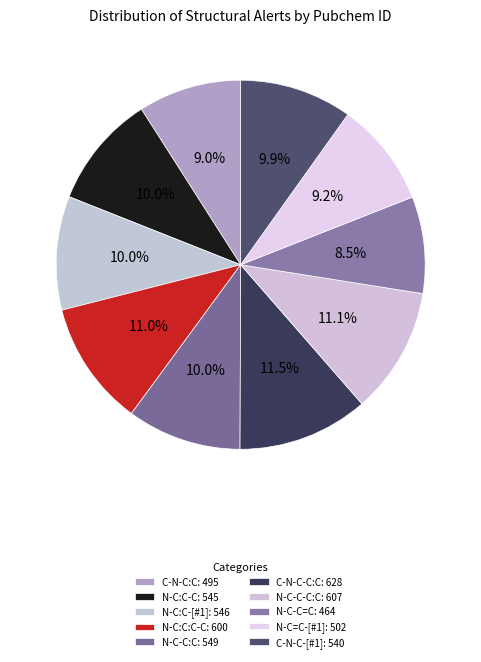

Count the number of slices in the pie.

10